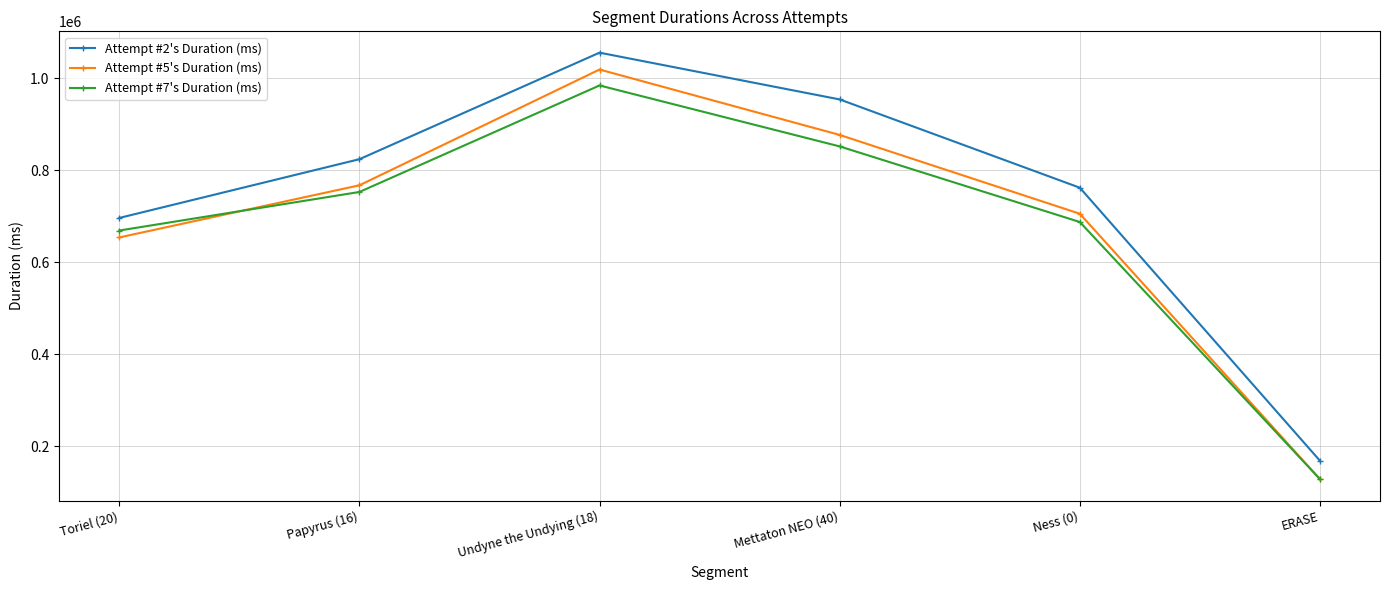

What is the spread (max minus min) of values at Mettaton NEO (40)?

102144